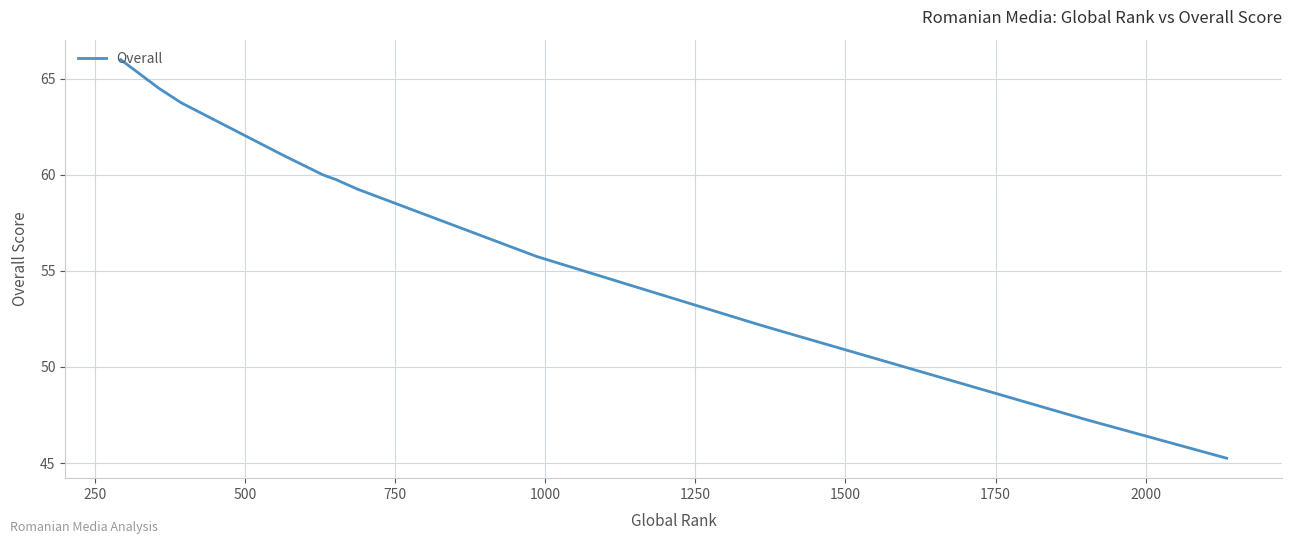

What is the sum of all values?

746.8